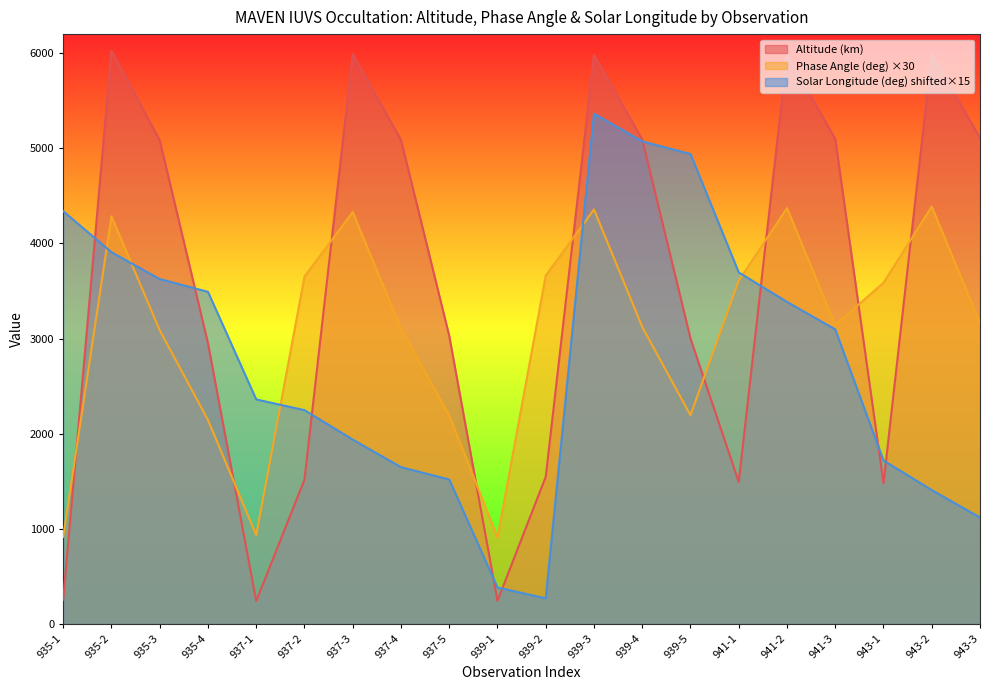

What is the difference between the maximum and minimum values in the Altitude (km) series?

5784.6